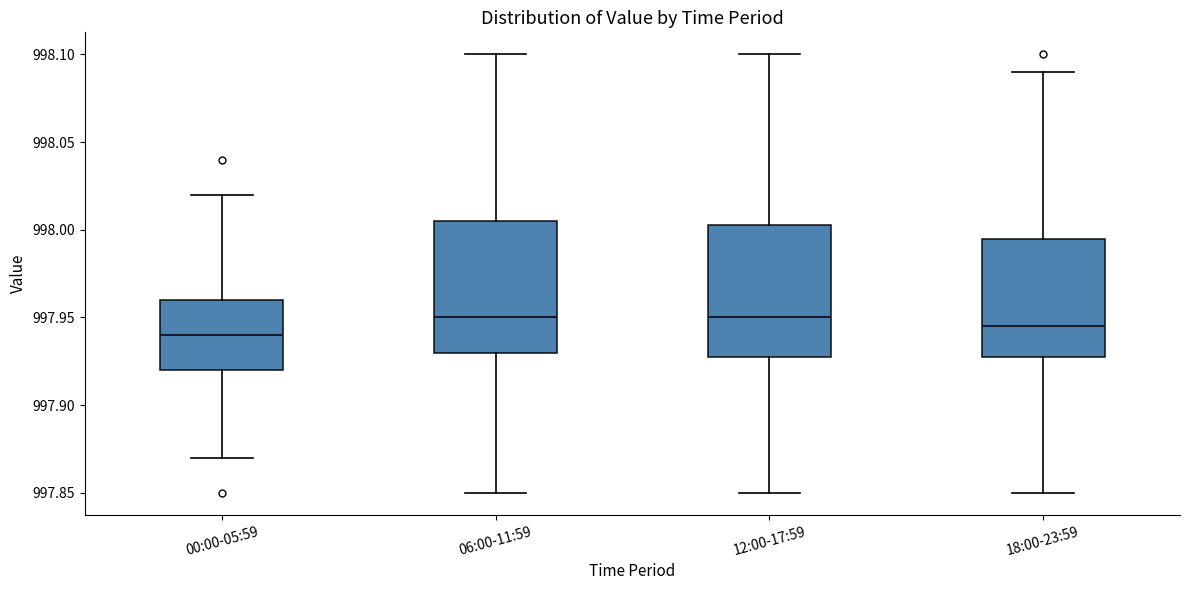

Reading left to right, read every box against the y-axis: the position of its median line, the range the box covers, and the ends of its whiskers. The values are not printed on the chart, so give them approximately, as read against the axis.

00:00-05:59: median 997.940, box 997.920 to 997.960, whiskers 997.870 to 998.020
06:00-11:59: median 997.950, box 997.930 to 998.005, whiskers 997.850 to 998.100
12:00-17:59: median 997.950, box 997.930 to 998.005, whiskers 997.850 to 998.100
18:00-23:59: median 997.945, box 997.930 to 997.995, whiskers 997.850 to 998.090